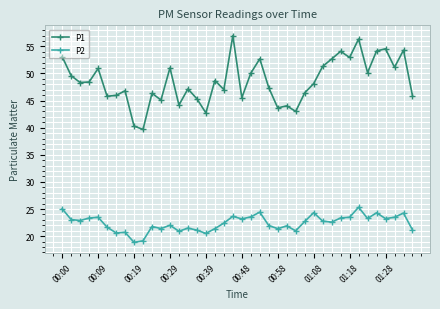

True or false: P1 and P2 intersect in this chart.

False